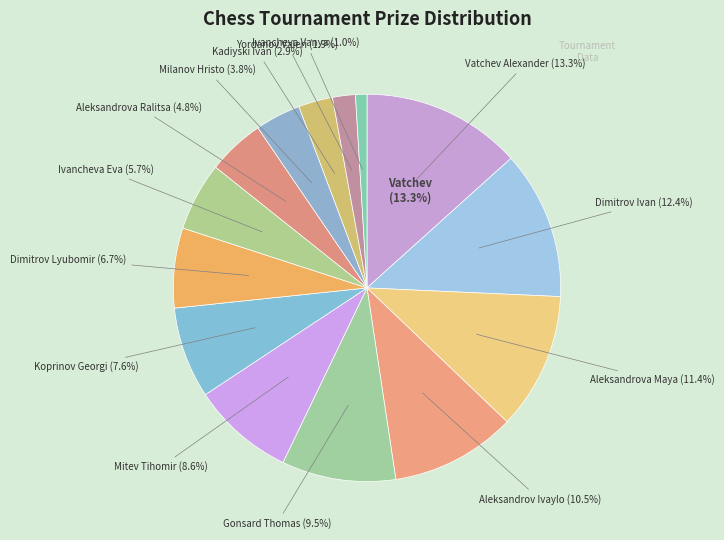

Does Gonsard Thomas account for over 50% of the chart?

No